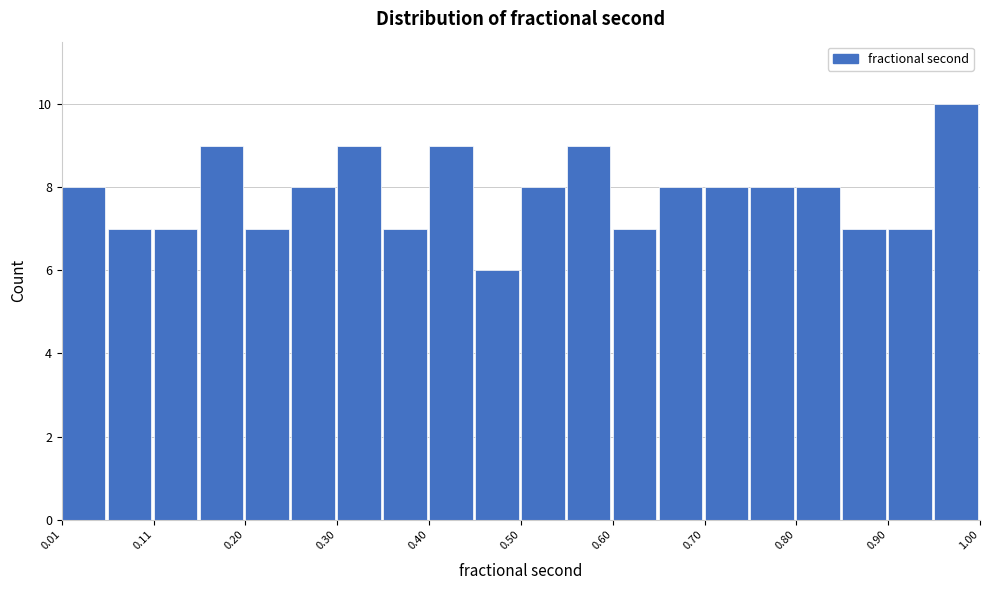

Reading left to right, list every bar in this chart as the range it spans on the x-axis followed by its height. Neither the bar edges nor the heights are printed on the chart, so give them approximately, as read against the axes.

0.01 to 0.06: 8
0.06 to 0.11: 7
0.11 to 0.16: 7
0.16 to 0.20: 9
0.20 to 0.25: 7
0.25 to 0.30: 8
0.30 to 0.35: 9
0.35 to 0.40: 7
0.40 to 0.45: 9
0.45 to 0.50: 6
0.50 to 0.55: 8
0.55 to 0.60: 9
0.60 to 0.65: 7
0.65 to 0.70: 8
0.70 to 0.75: 8
0.75 to 0.80: 8
0.80 to 0.85: 8
0.85 to 0.90: 7
0.90 to 0.95: 7
0.95 to 1.00: 10